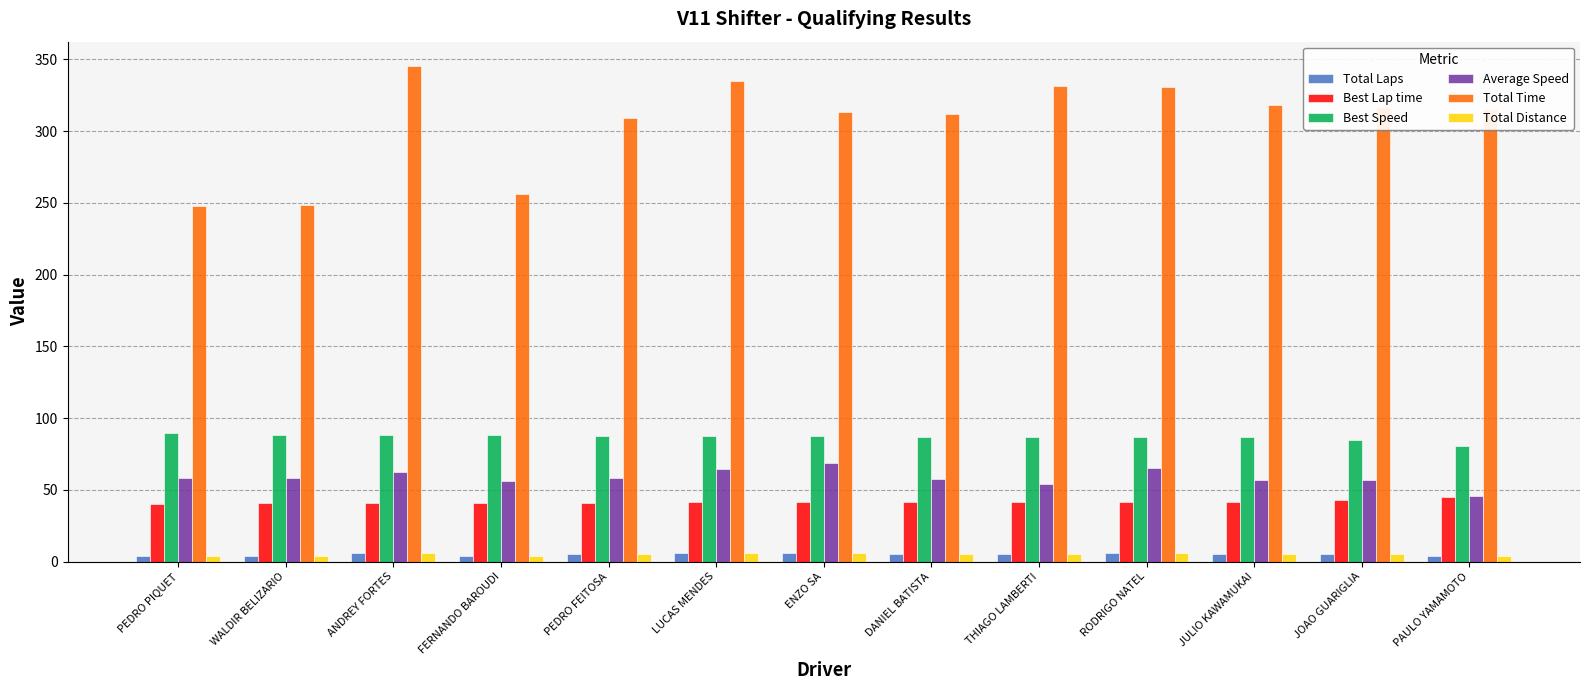

Which series has the largest total across all categories?

Total Time